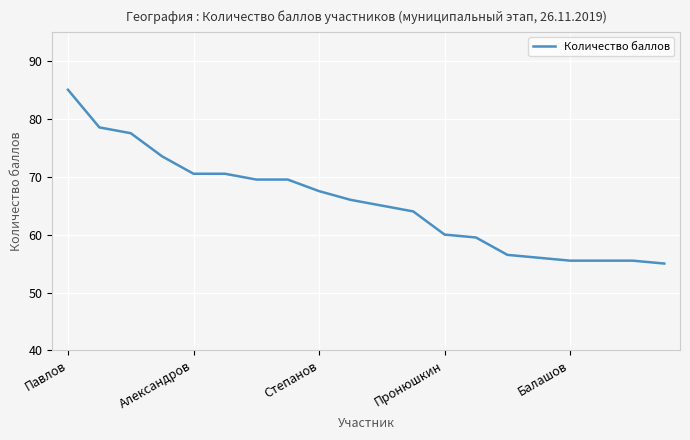

What is the difference between the maximum and minimum values?

30.0